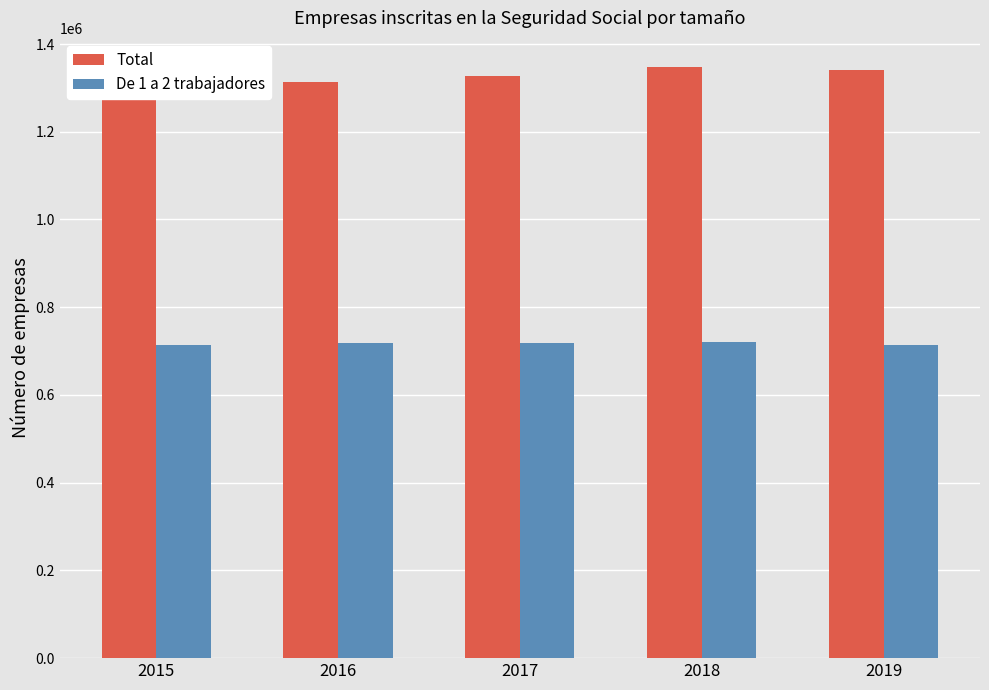

Where is De 1 a 2 trabajadores nearest to the value 717068?

2017